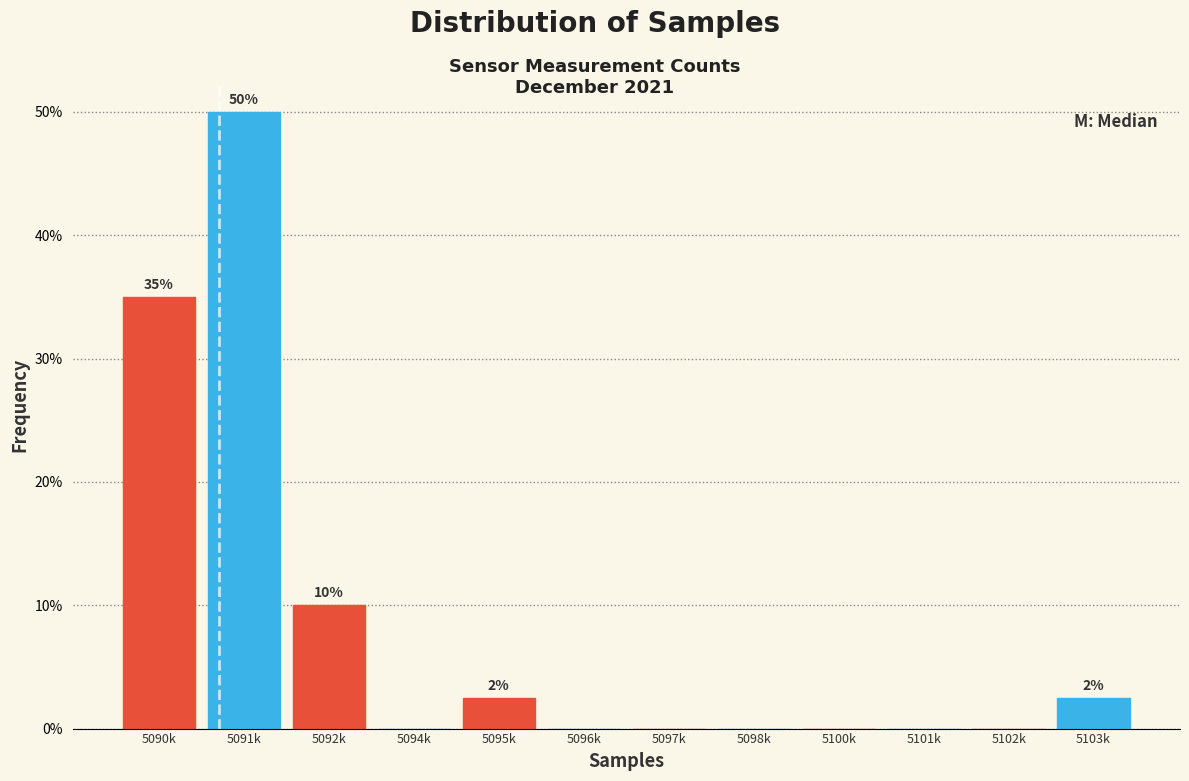

Are the bars horizontal?

No